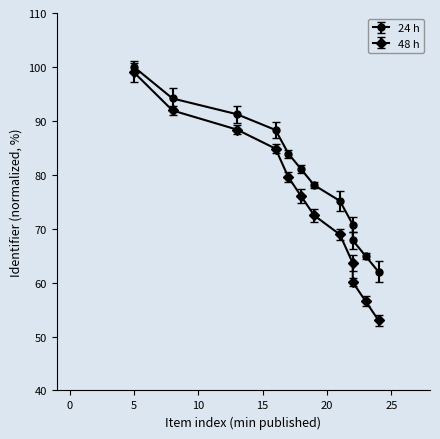

Reading left to right, list all the values displayed in this chart.

24 h: 100.0	94.2	91.2	88.3	83.9	81.0	78.1	75.2	70.8	67.8	64.9	62.0
48 h: 99.0	91.9	88.4	84.8	79.5	76.0	72.5	68.9	63.6	60.1	56.5	53.0